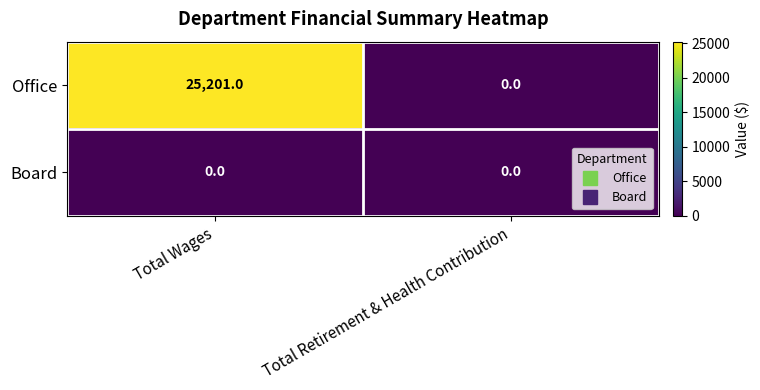

At which label is Office closest to 12600?

Total Retirement & Health Contribution